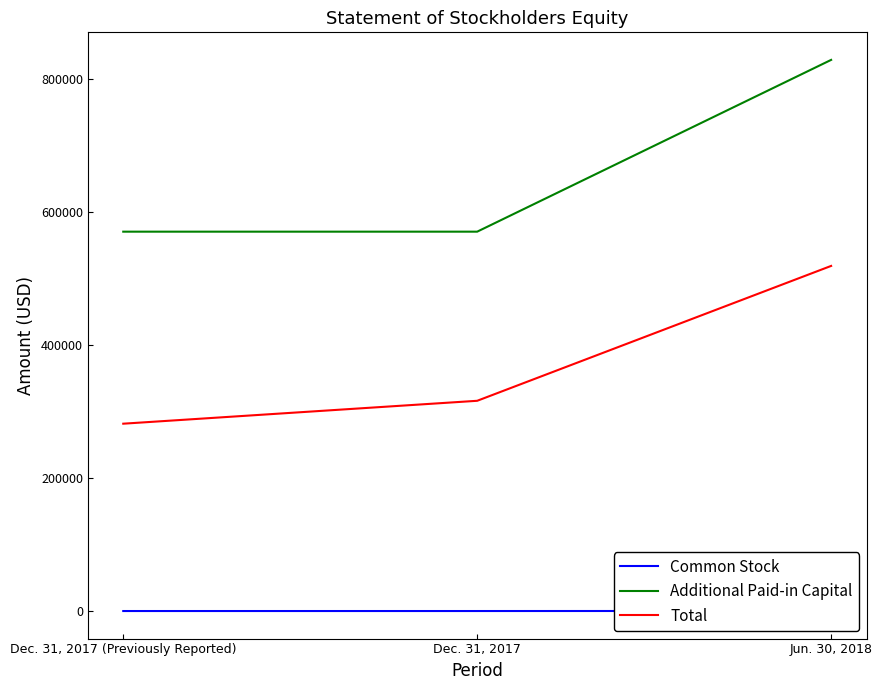

At which category is the sum across all series the highest?

Jun. 30, 2018